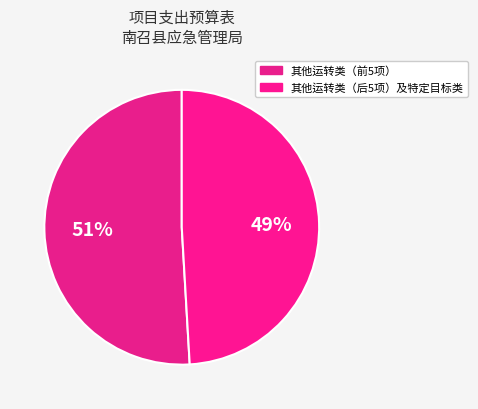

How many segments does this pie chart have?

2